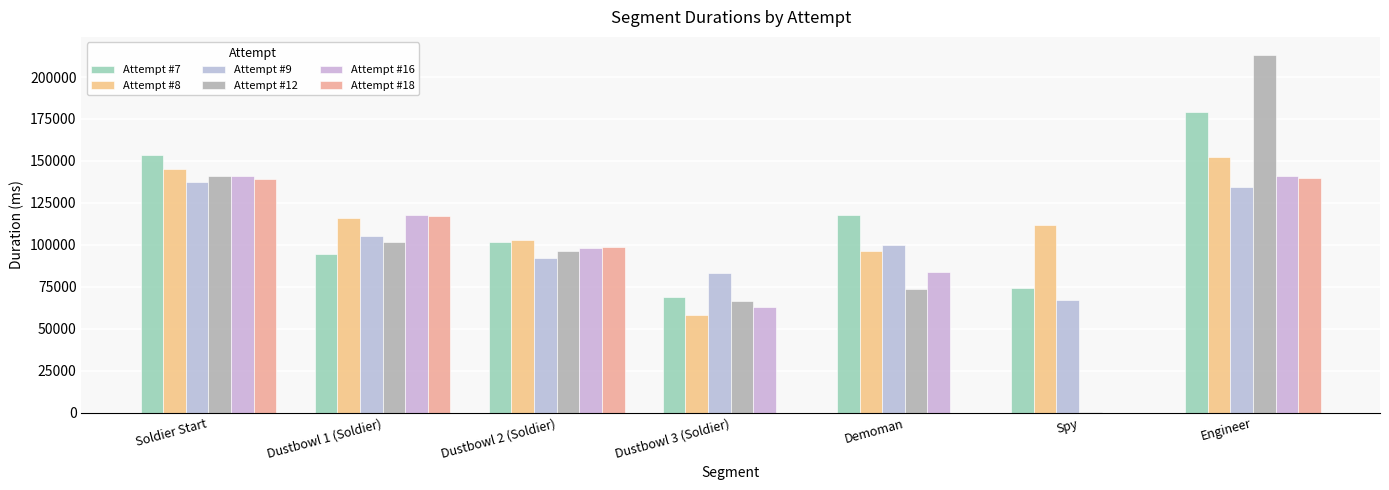

Which series has the largest total across all categories?

Attempt #7